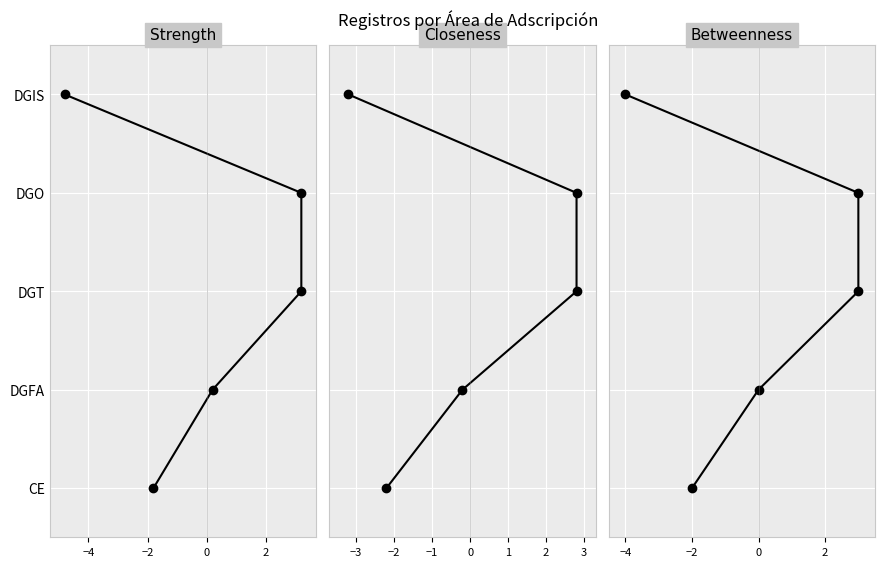

What value does the Closeness series have at 0?

3